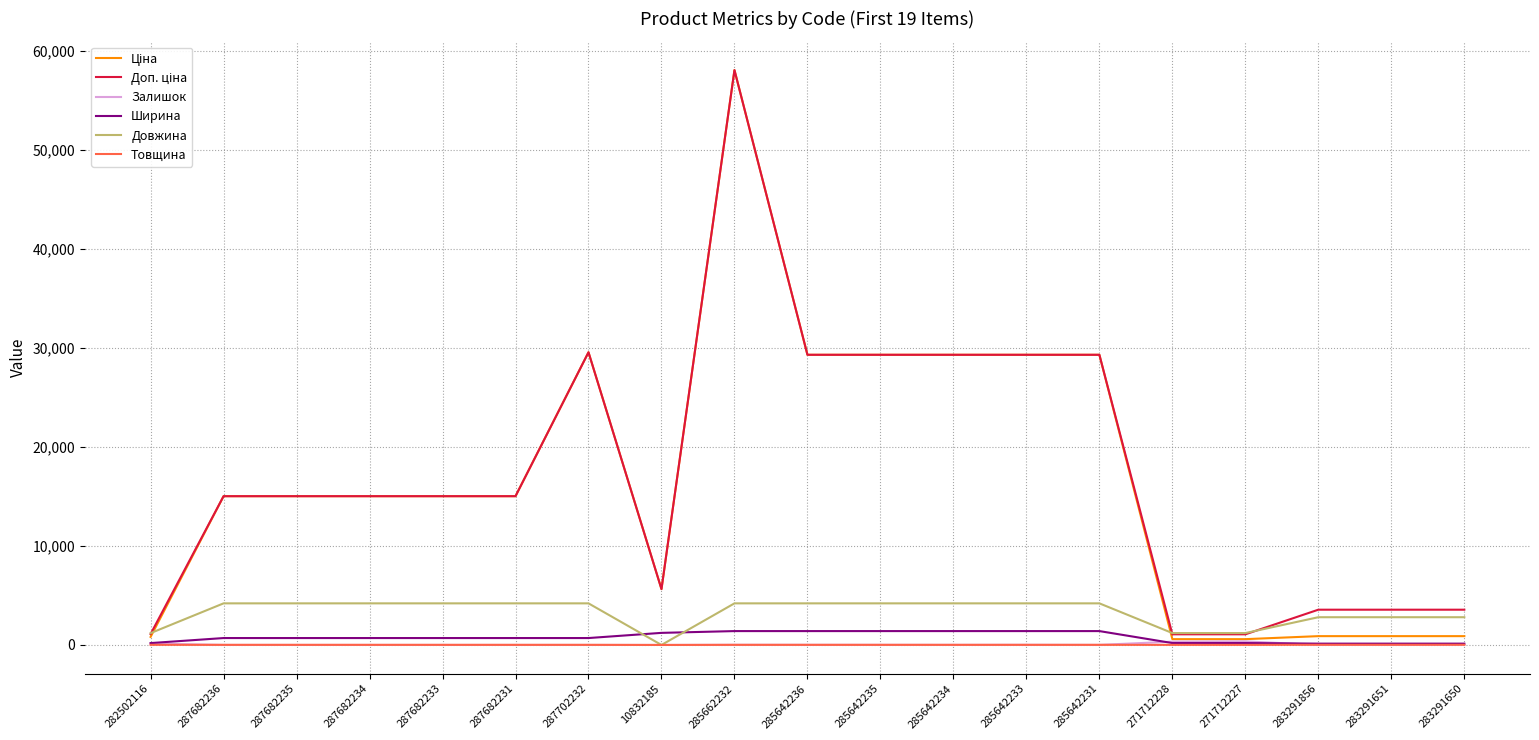

At which category does the chart reach its peak across all series?

285662232